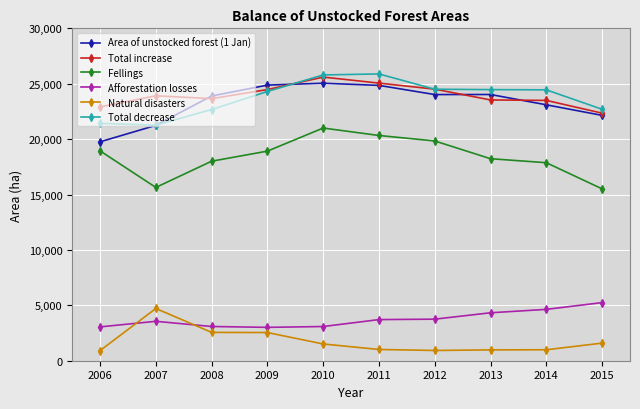

What is the sum of the Fellings values at 2011 and 2006?

39270